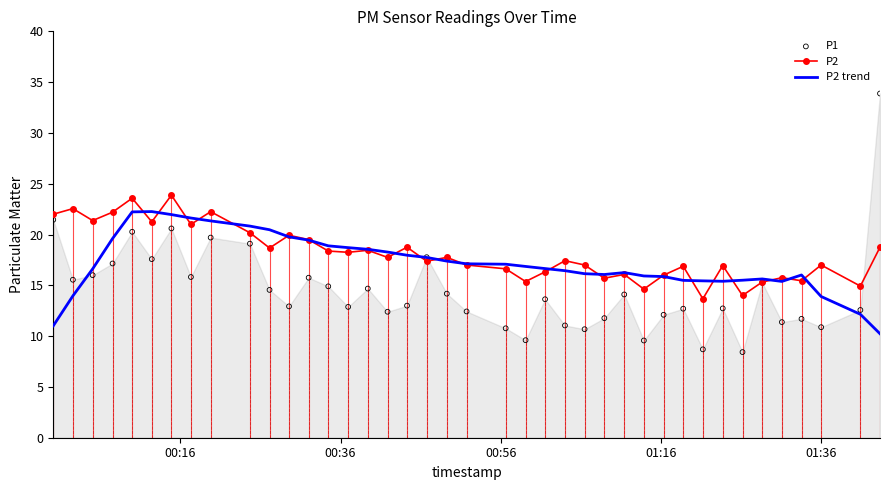

What is the minimum value for P2?

13.7